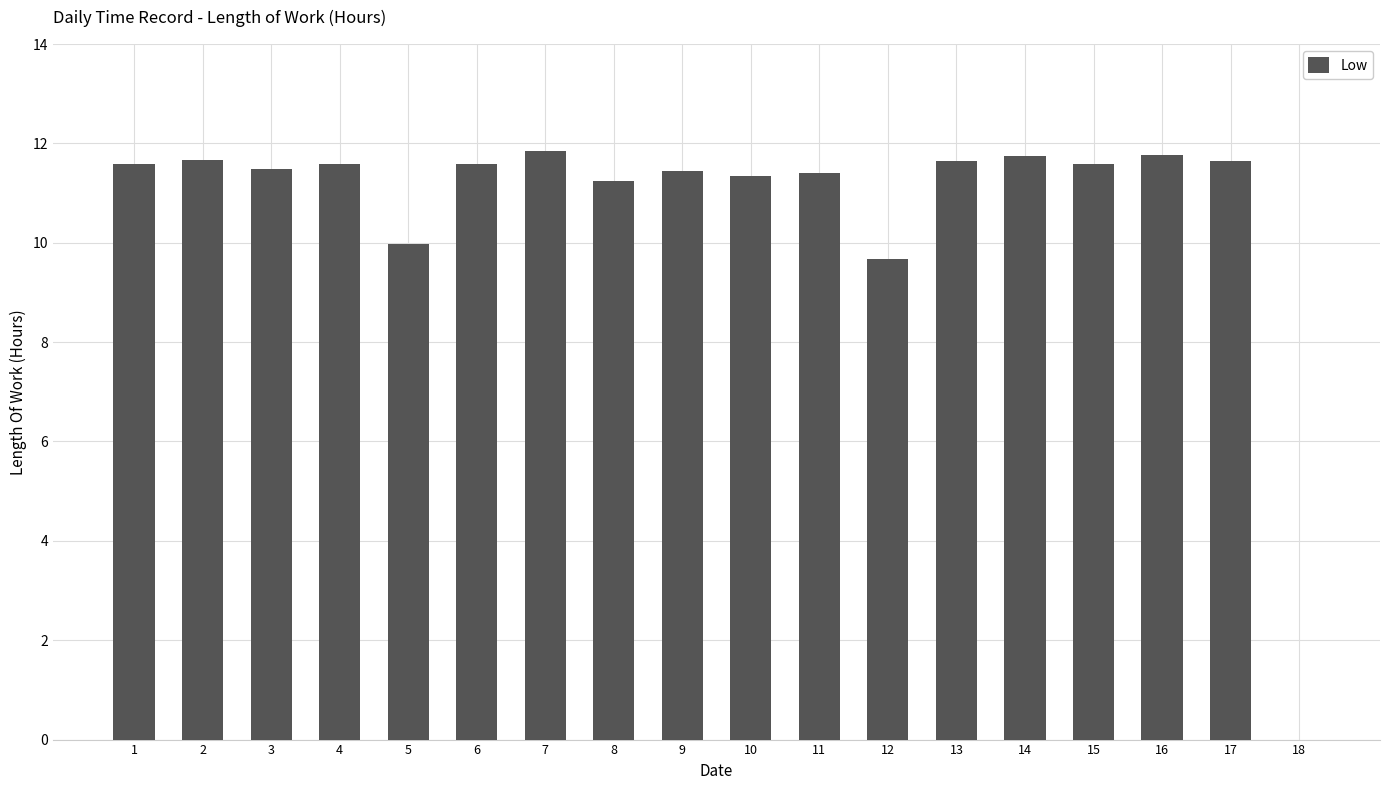

What is the approximate value at 5?

10.0